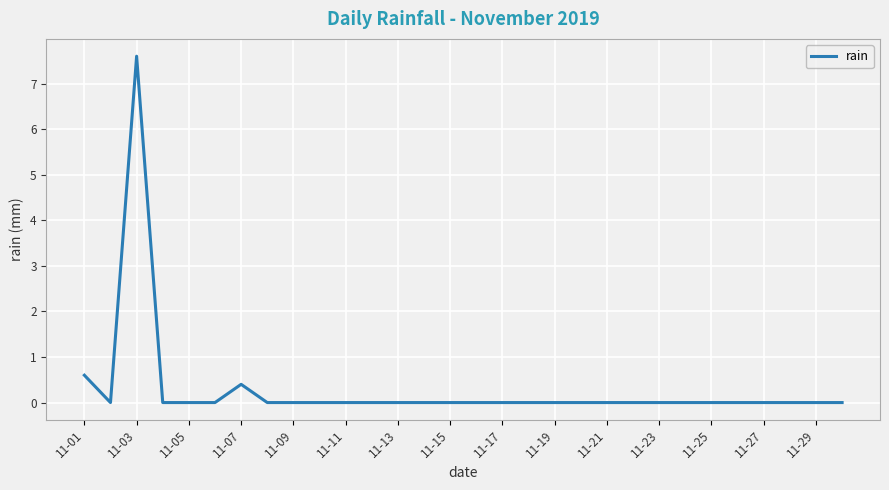

What is the greatest value displayed?

7.6